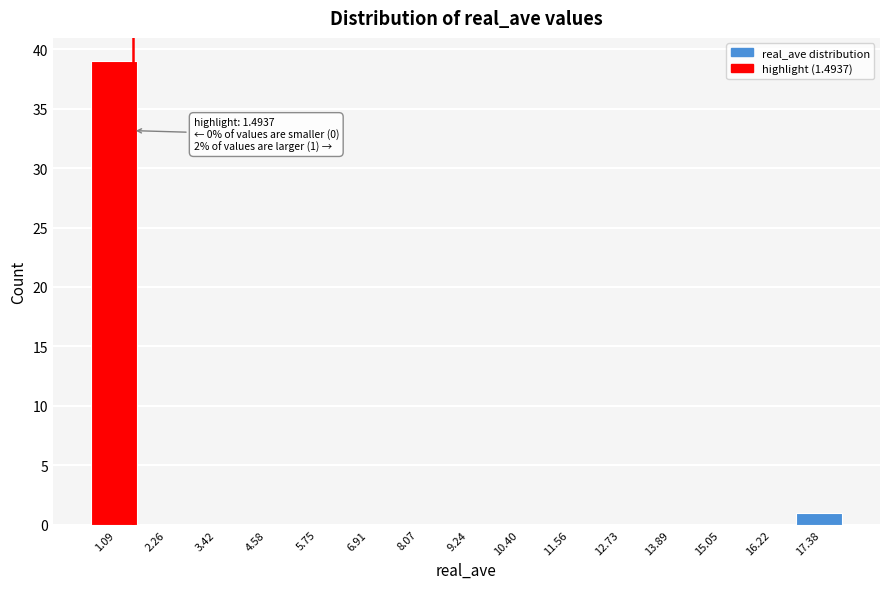

Which range on the x-axis has the tallest bar?

0.6 to 1.6